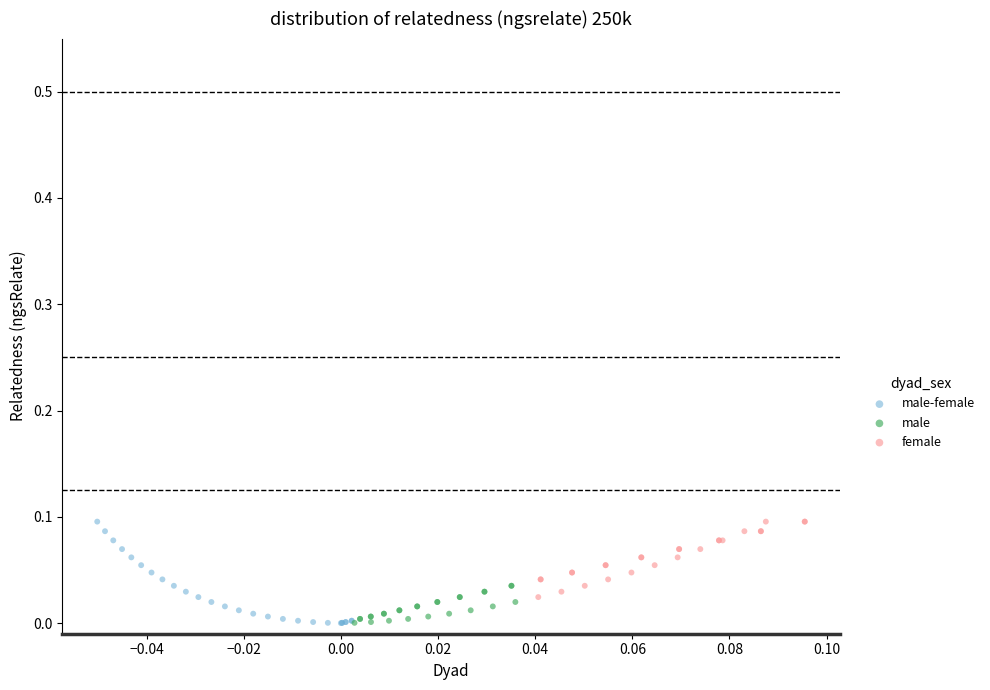

What are all the series names shown in the legend?

male-female, male, female